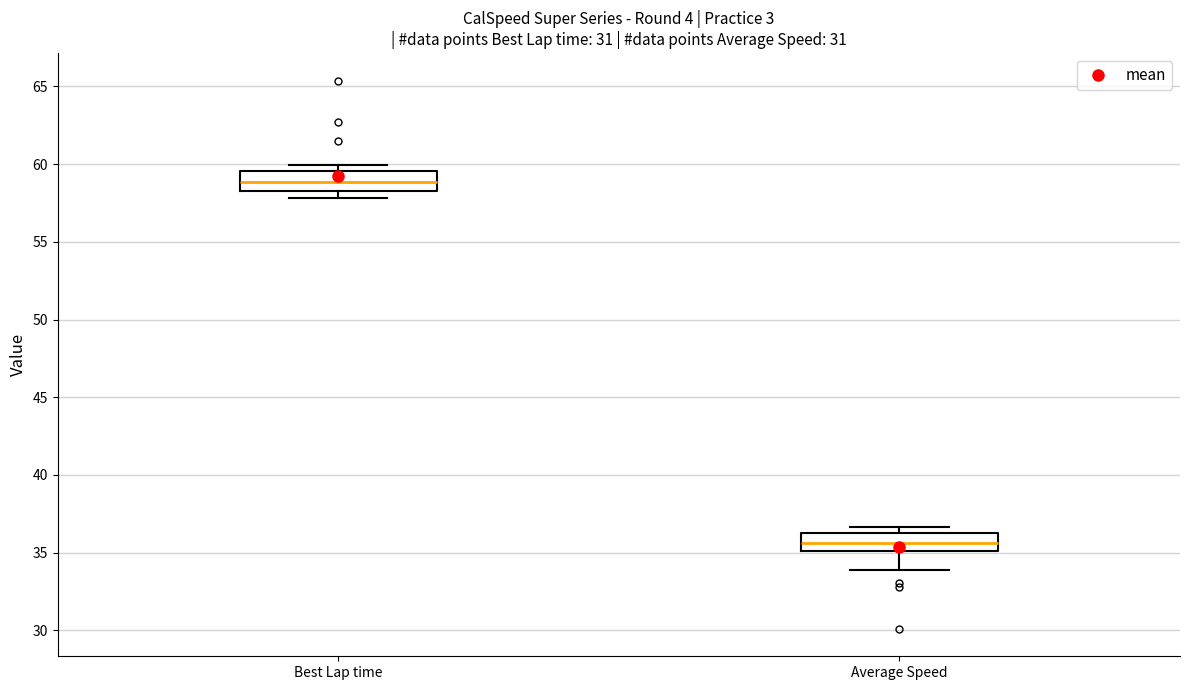

Reading left to right, transcribe this box plot: for each box, give where its median line is, the range the box spans, and where its two whiskers end, as read against the y-axis. The values are not printed on the chart, so give them approximately, as read against the axis.

Best Lap time: median 59.0, box 58.5 to 59.5, whiskers 58.0 to 60.0
Average Speed: median 35.5, box 35.0 to 36.5, whiskers 34.0 to 36.5 (just above the box's upper edge)